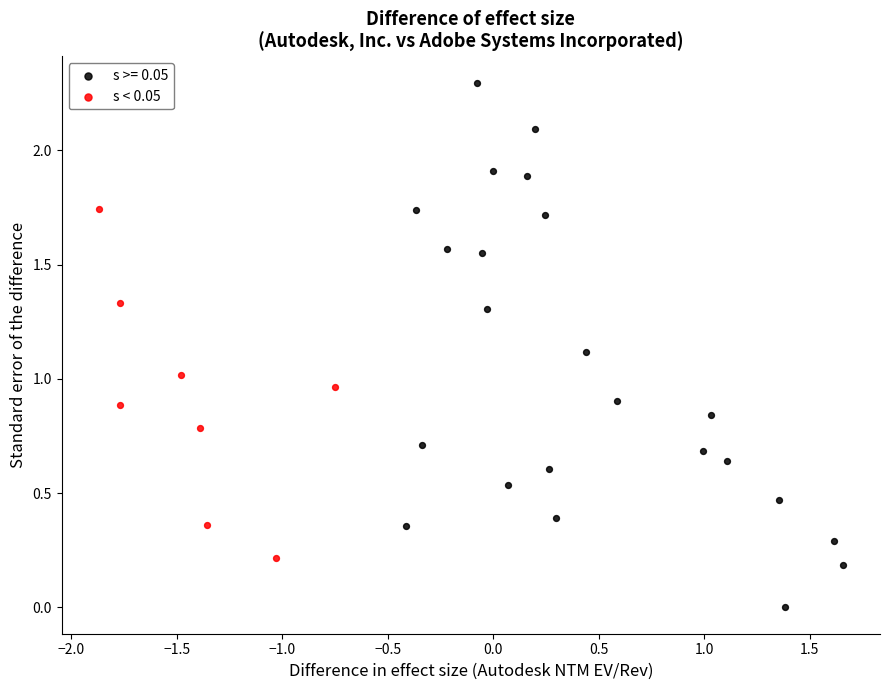

Which series contains the highest Y value?

s >= 0.05